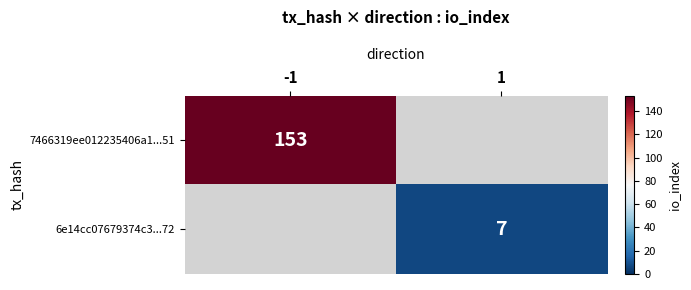

Is it true that 6e14cc07679374c3...72 equals 11 at 1?

False